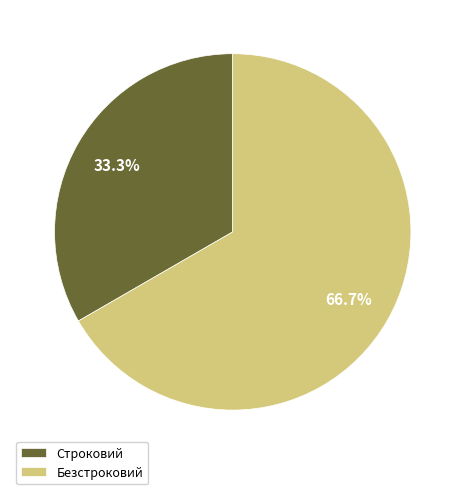

True or false: Безстроковий accounts for 67% of the total.

True